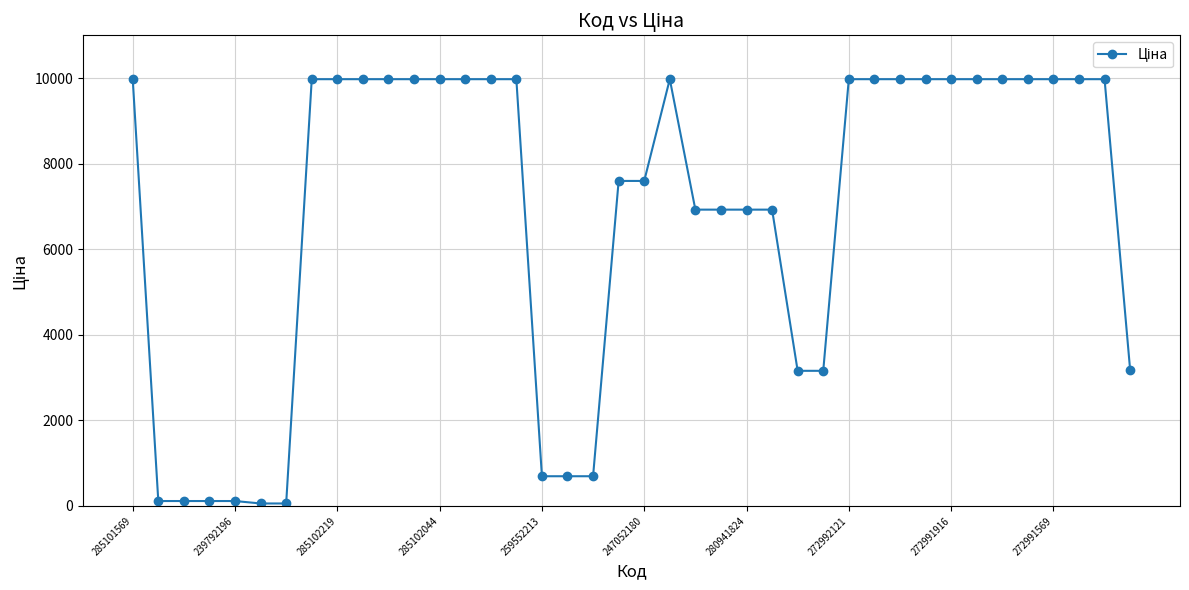

What is the greatest value displayed?

9975.0